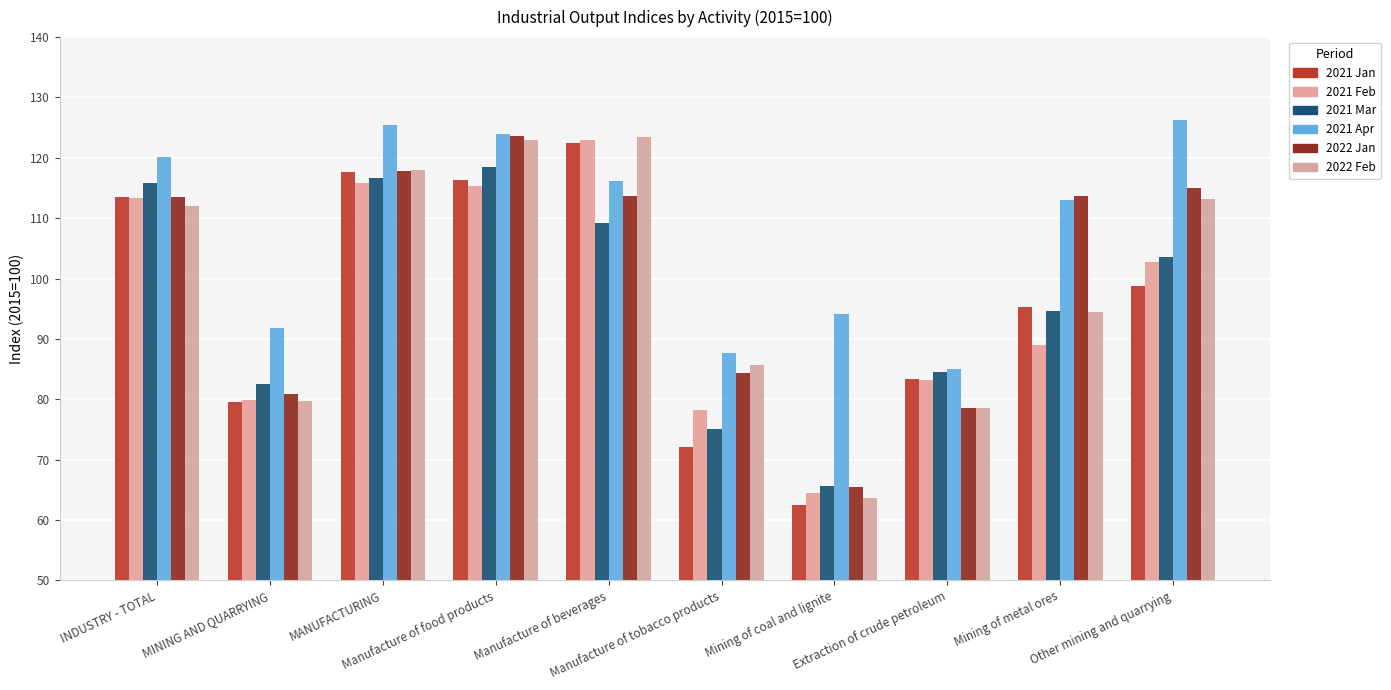

Which category has the highest value across all series?

Other mining and quarrying